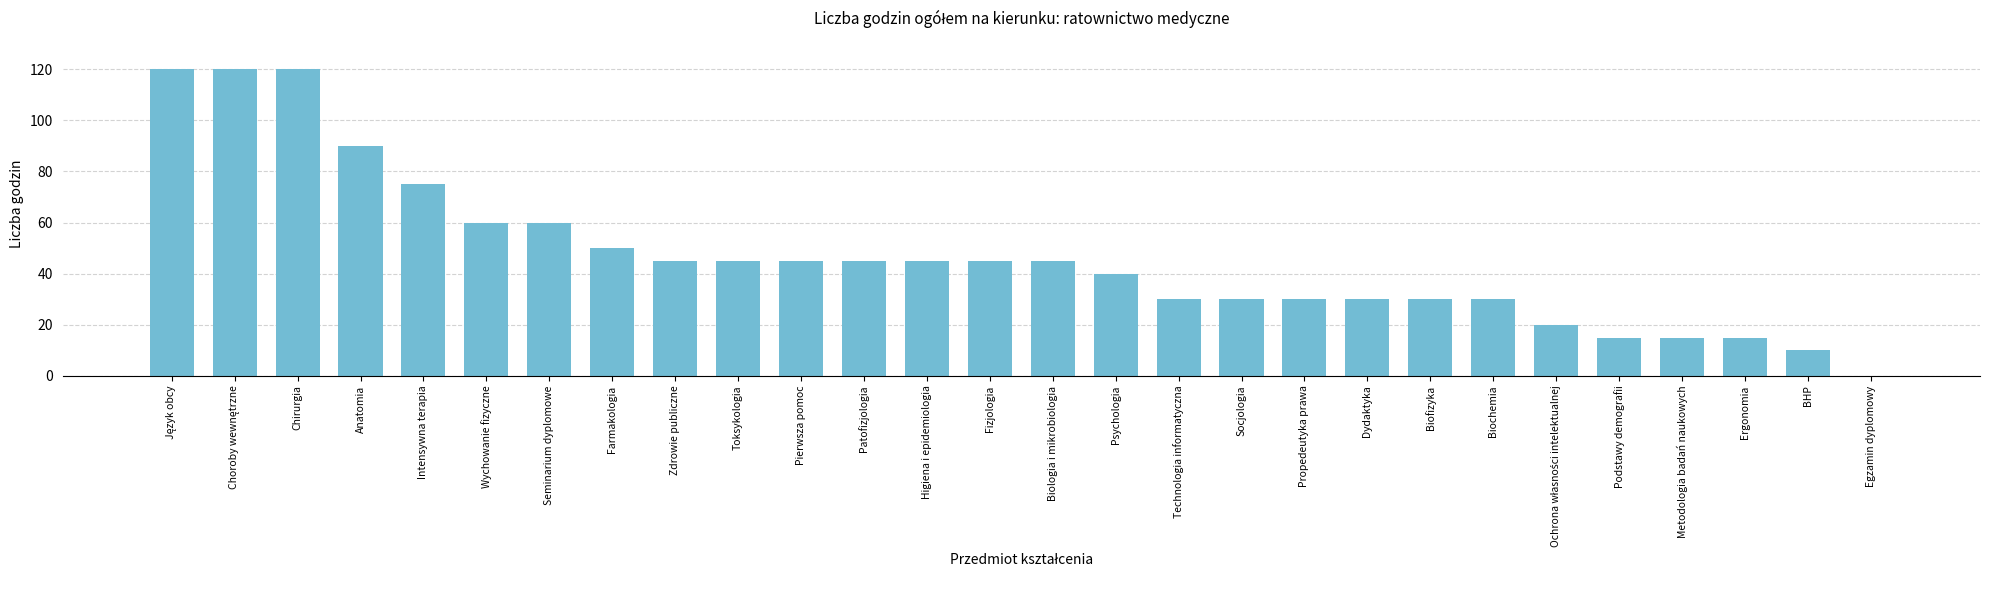

What is the approximate value at Propedeutyka prawa?

30